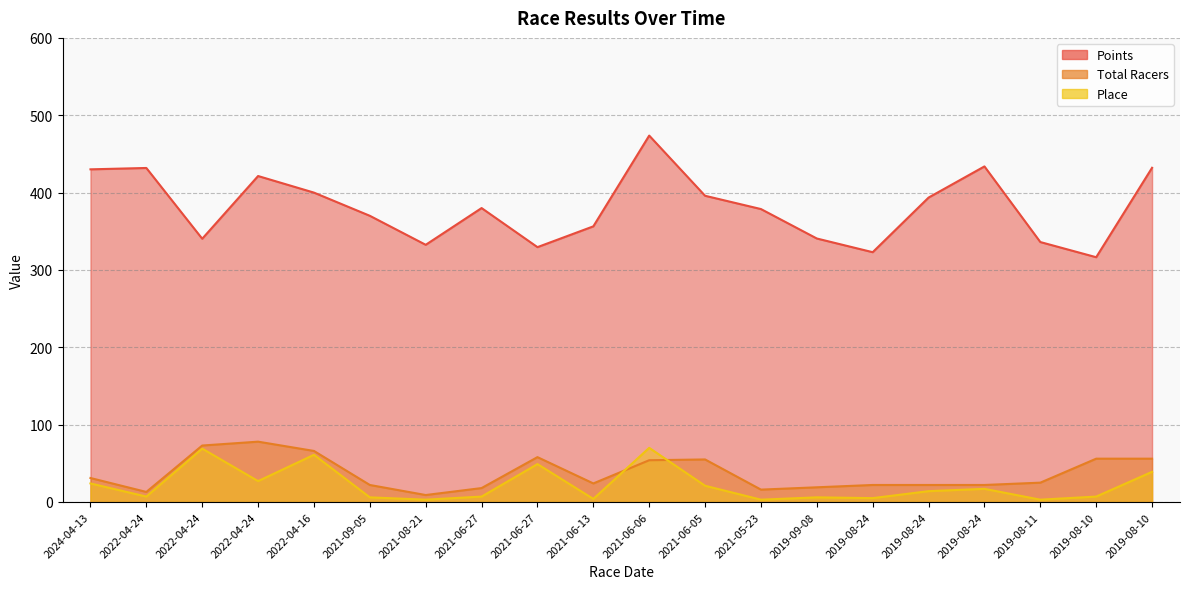

Between 2021-06-27 and 2019-08-24, which series saw the biggest shift?

Points